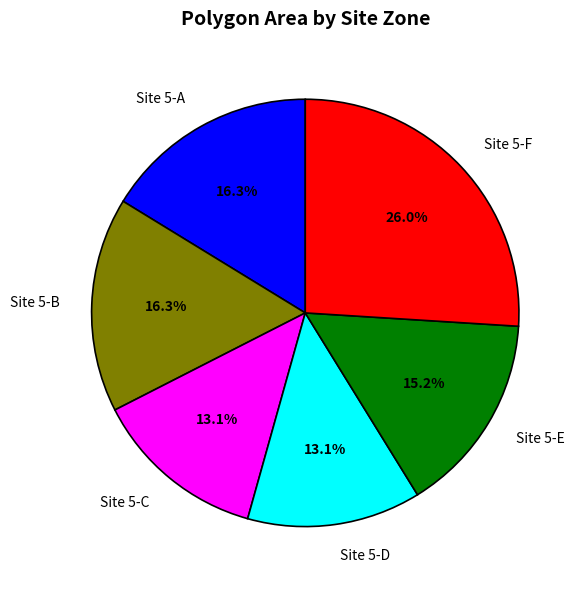

To the nearest percent, what is the average slice percentage?

17%